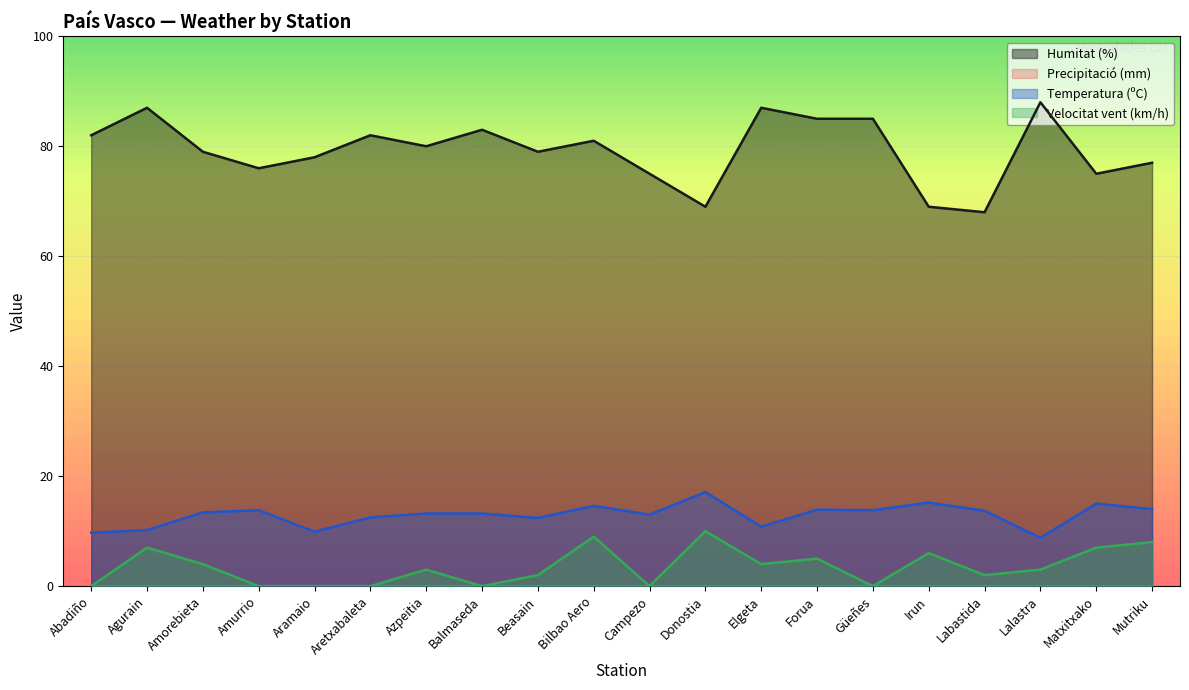

What is the difference between the second highest and minimum values in the Velocitat vent (km/h) series?

9.0